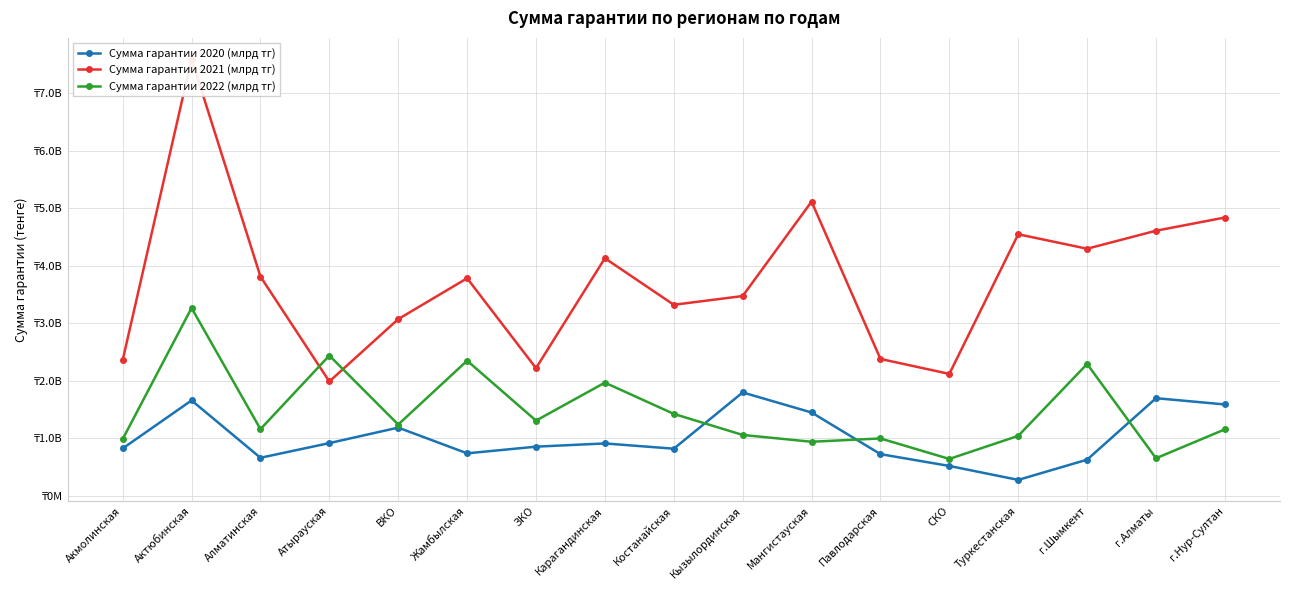

The value of Сумма гарантии 2021 (млрд тг) at г.Нур-Султан is 4837353721.2. True or false?

True